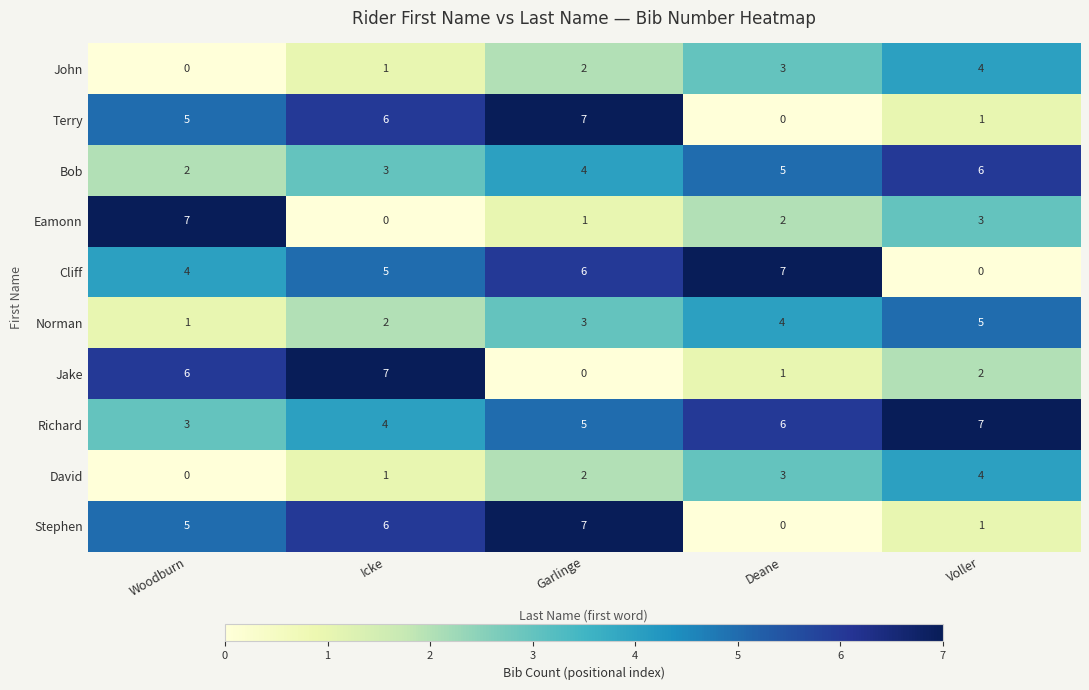

List the labels in order of John value, largest first.

Voller, Deane, Garlinge, Icke, Woodburn